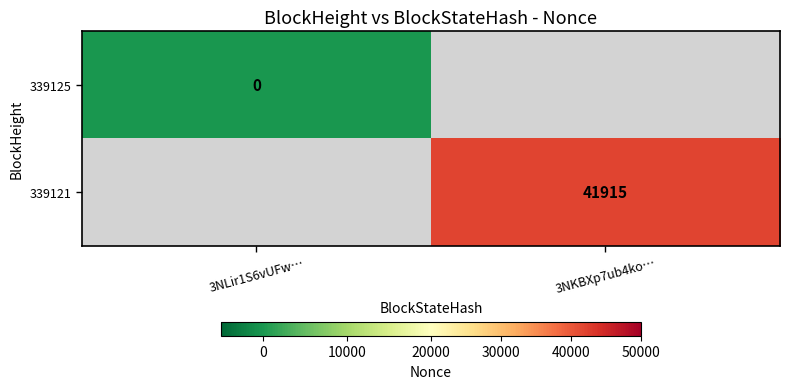

Is the value of 339121 at 3NKBXp7ub4ko… greater than the value of 339125 at 3NLir1S6vUFw…?

Yes